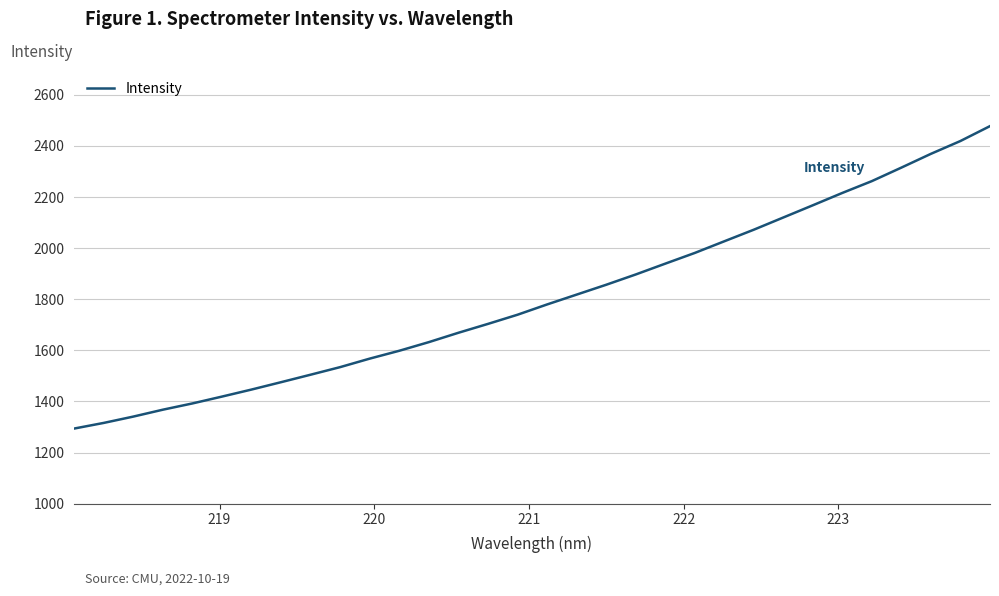

What is the average value?

1803.7